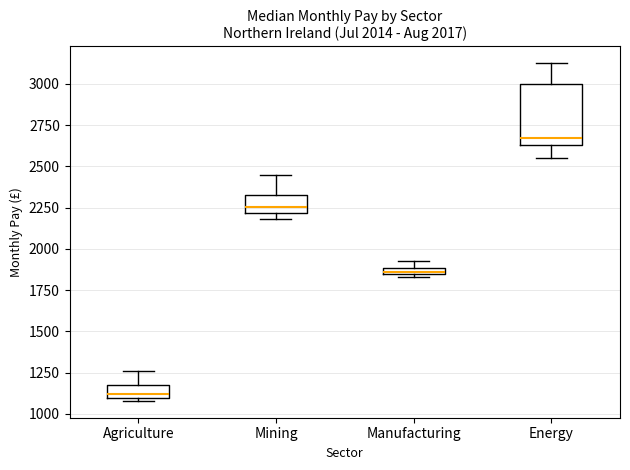

Comparing the boxes themselves (not the whiskers), which one is the tallest?

Energy